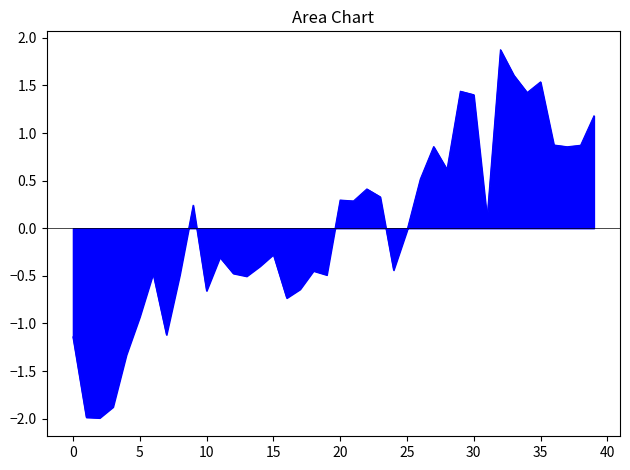

How many values exceed 0?

19